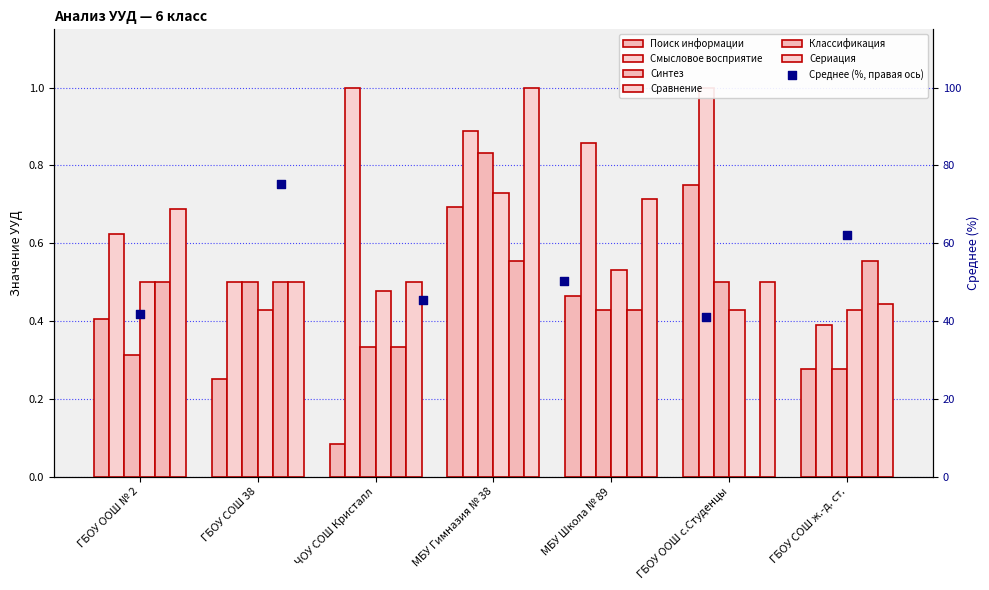

Which series reaches the minimum Y coordinate?

Классификация